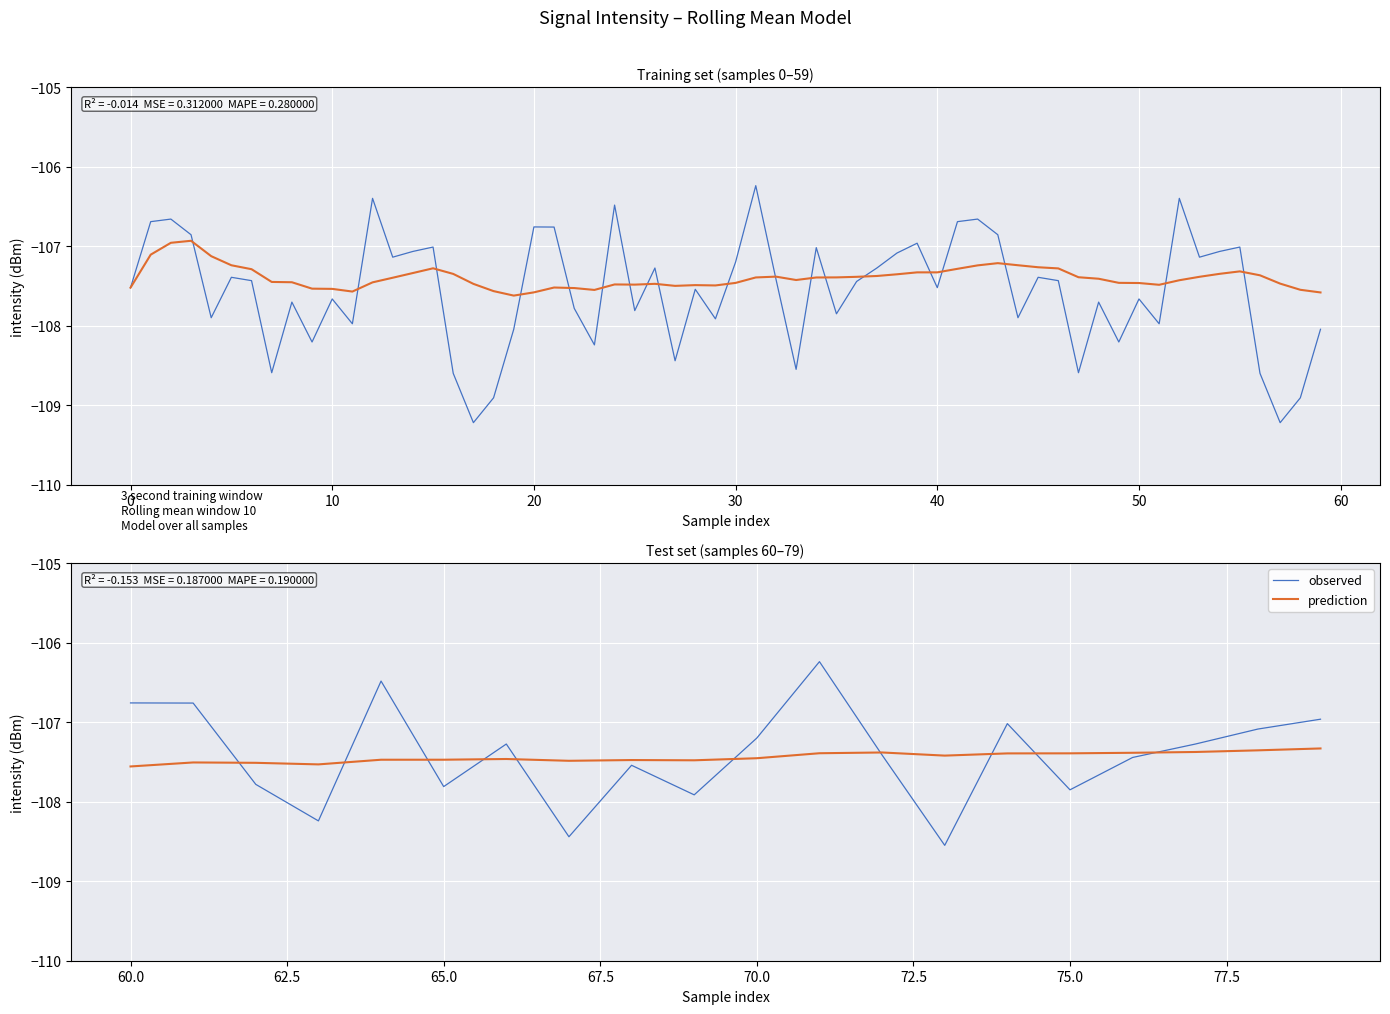

What is the value of the prediction point at the 14th from the left?

-107.4